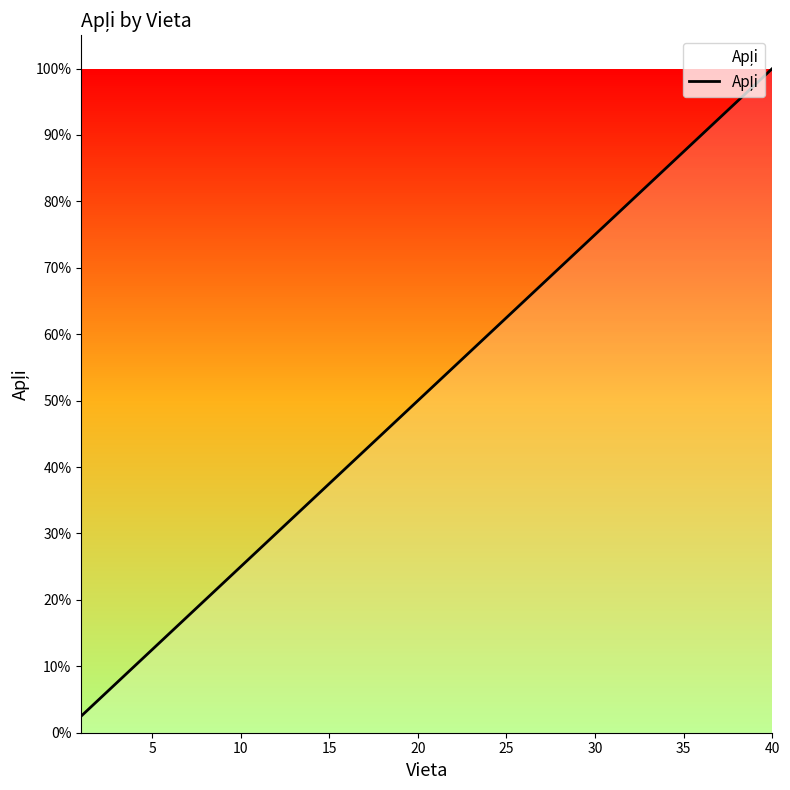

True or false: there are more than 2 points higher than both neighbors.

False